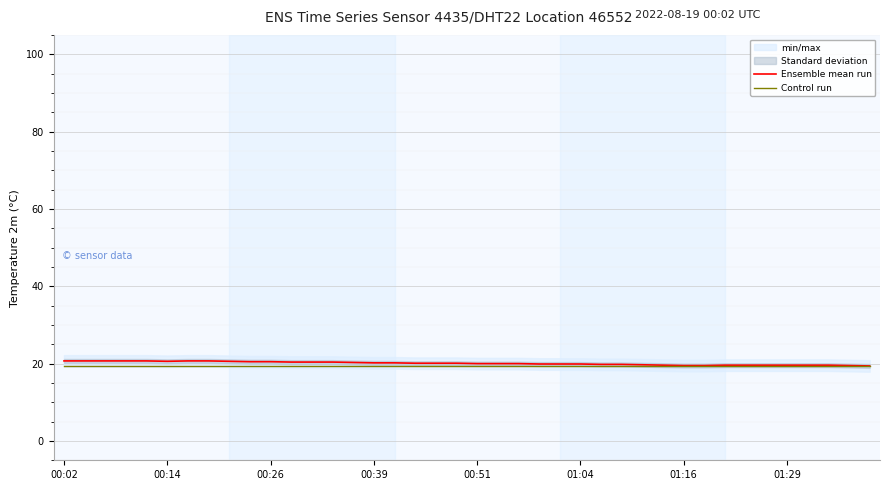

How many series are shown in this chart?

2